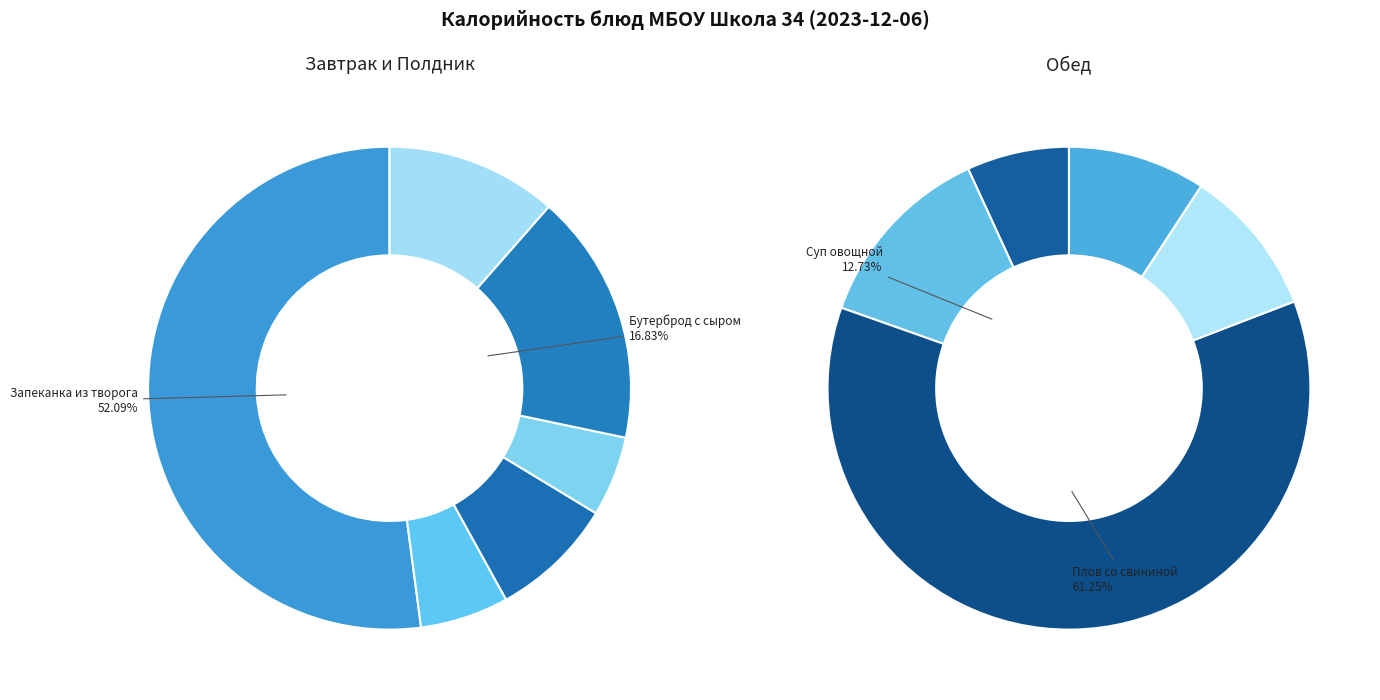

What is the ratio of the value at Запеканка из творога to the value at Чай с сахаром и лимоном?

8.8